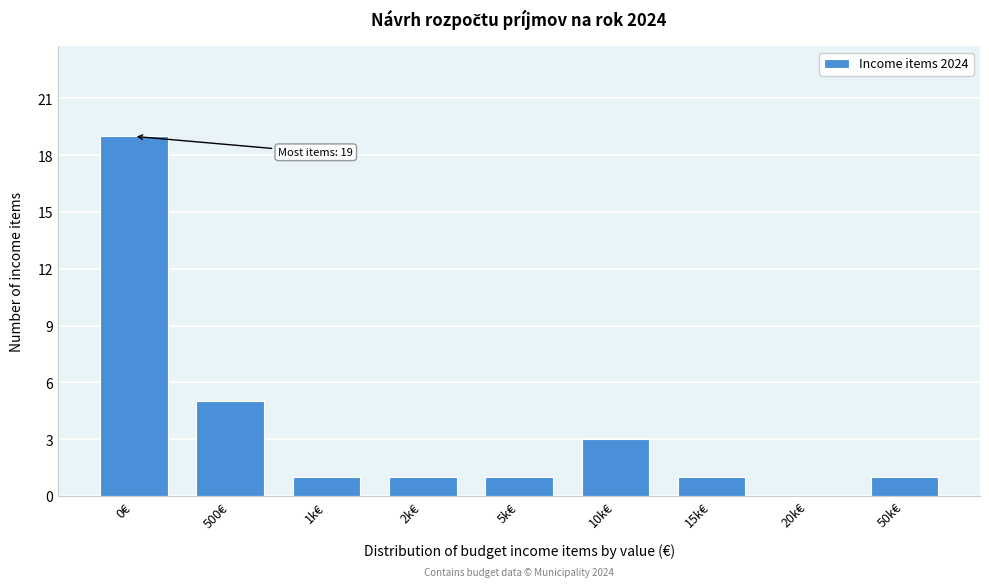

Reading right to left, what are all the values shown in this chart?

50k€=1	20k€=0	15k€=1	10k€=3	5k€=1	2k€=1	1k€=1	500€=5	0€=19